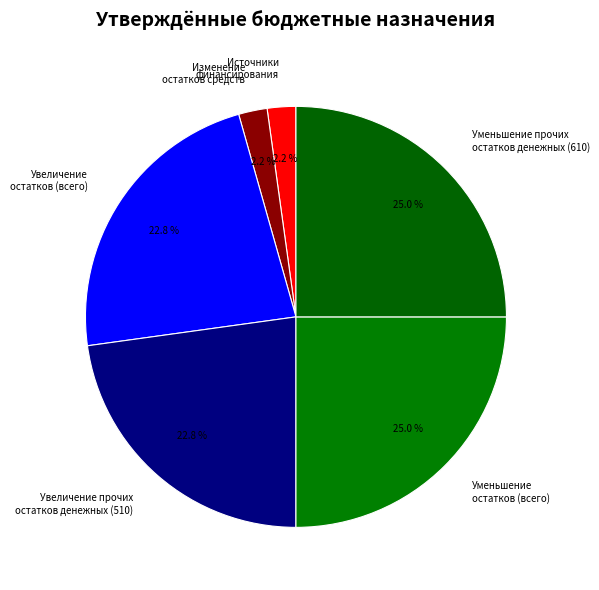

Combined, do Увеличение прочих остатков денежных (510) and Источники финансирования account for over 50%?

No